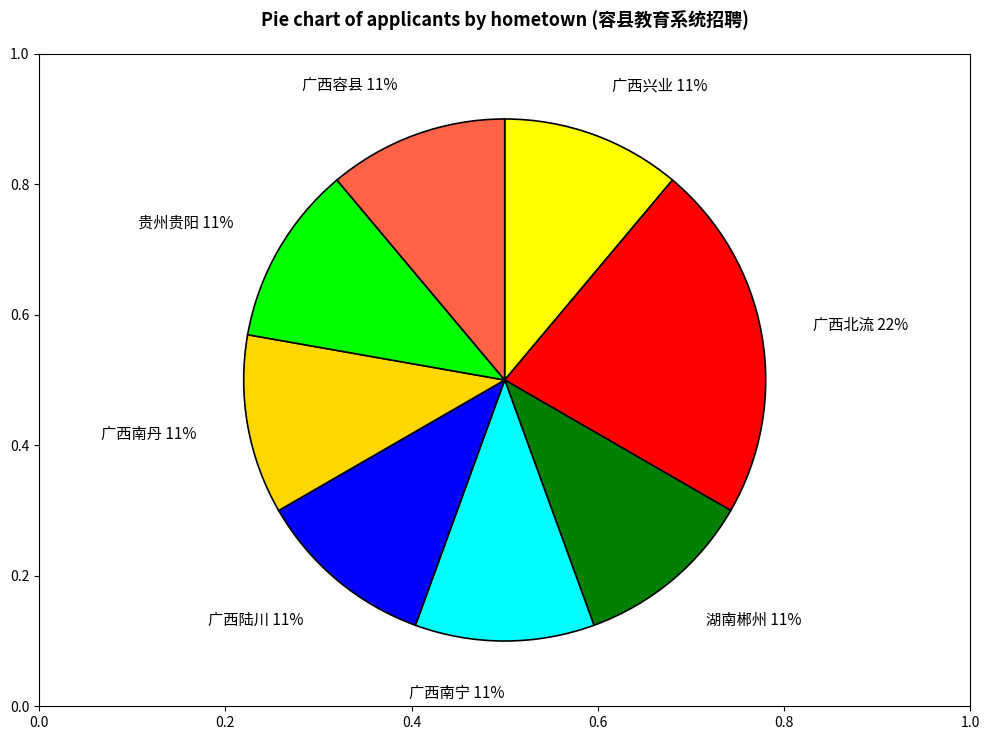

What is the ratio of the value at 贵州贵阳 to the value at 广西兴业?

1.0